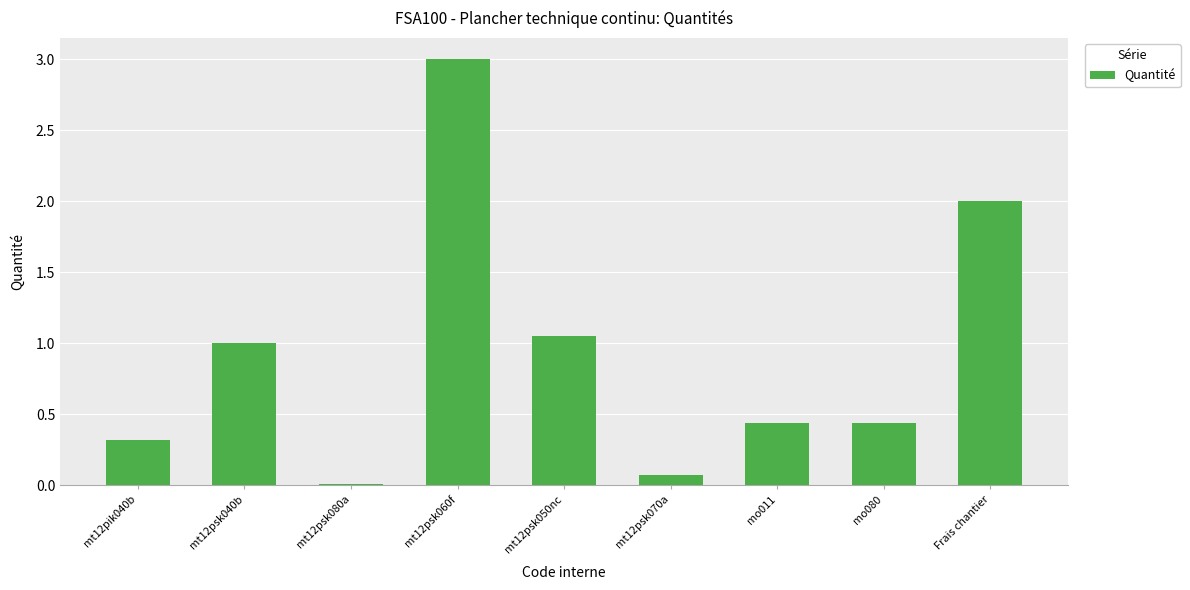

What is the label of the 2nd bar from the left?

mt12psk040b